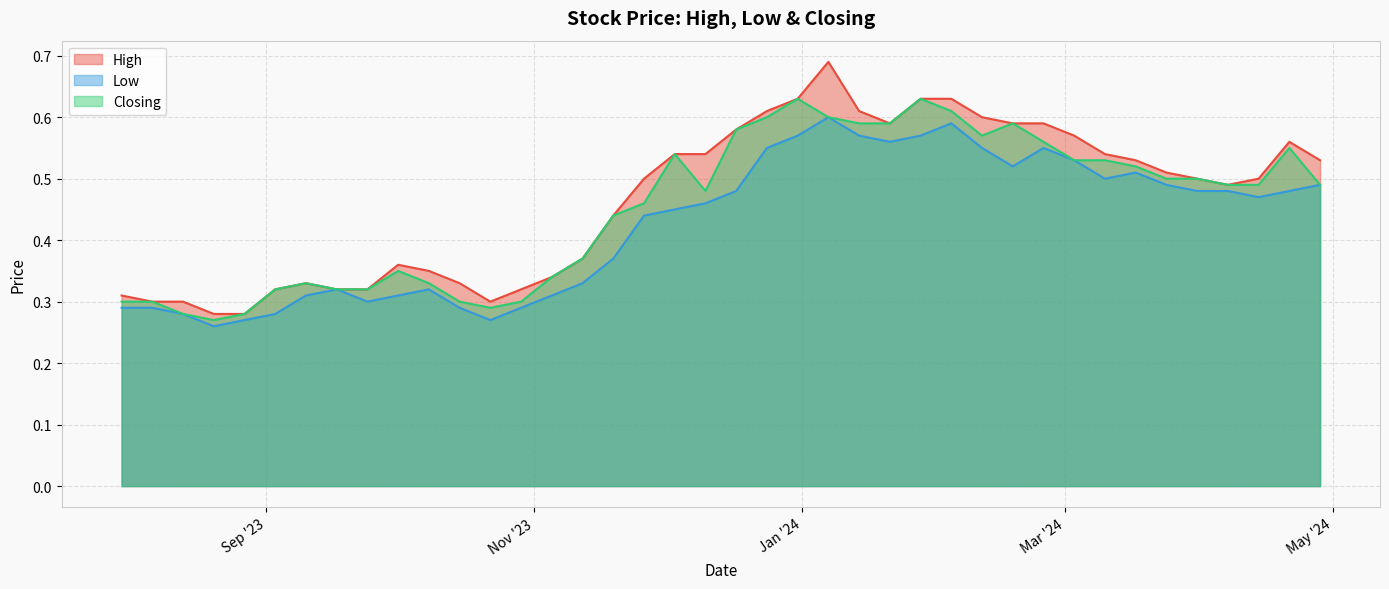

How many lines are shown in the chart?

3